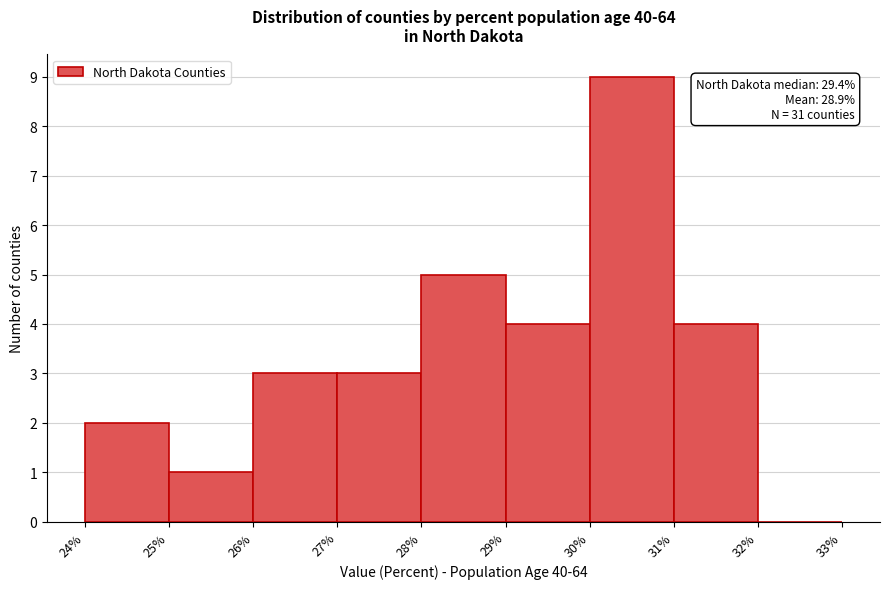

Over which range of the x-axis is the bar tallest?

30% to 31%